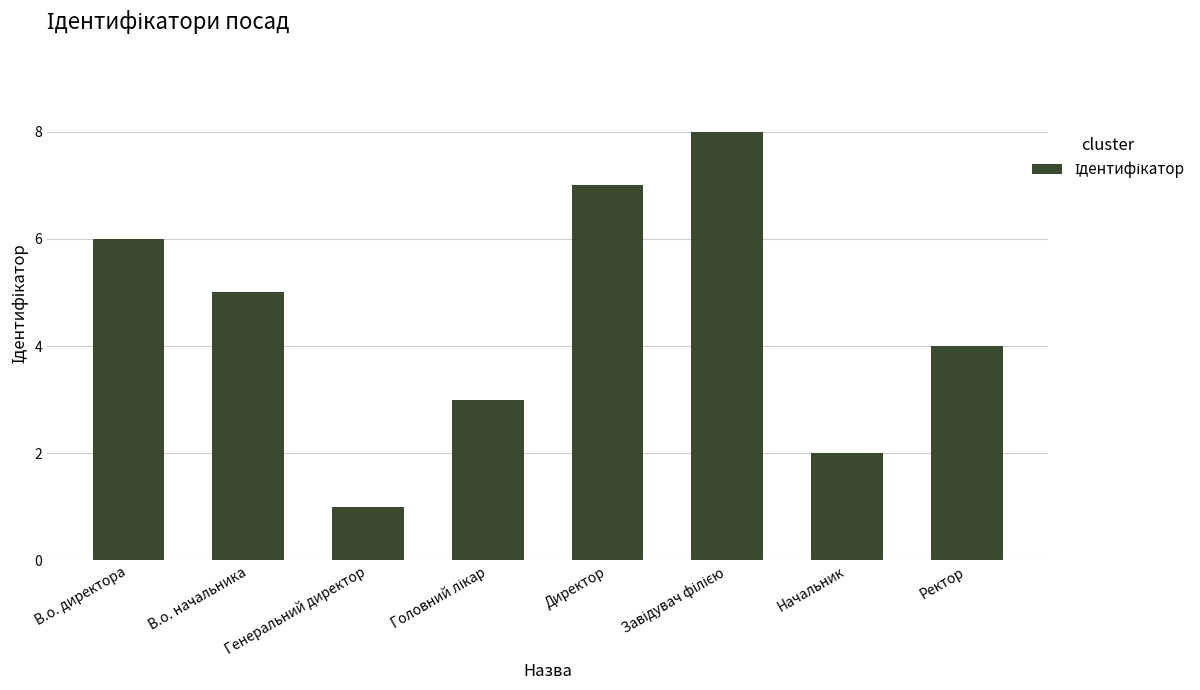

What is the difference between the second highest and minimum values?

6